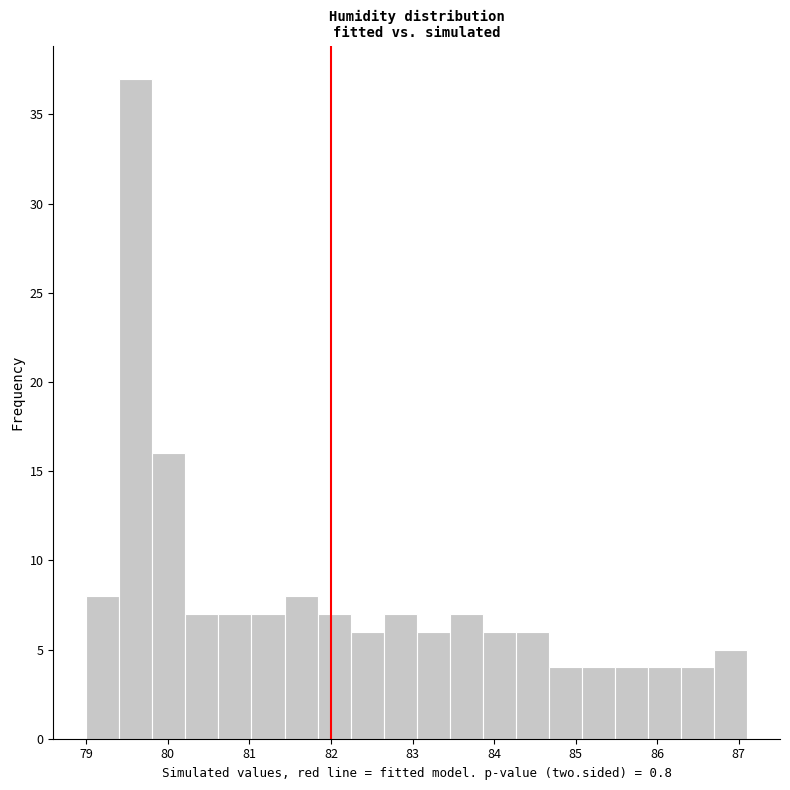

What is the height of the bar covering 85.1 to 85.5 on the x-axis? Neither the bar edges nor the heights are printed on the chart, so give them approximately, as read against the axes.

4